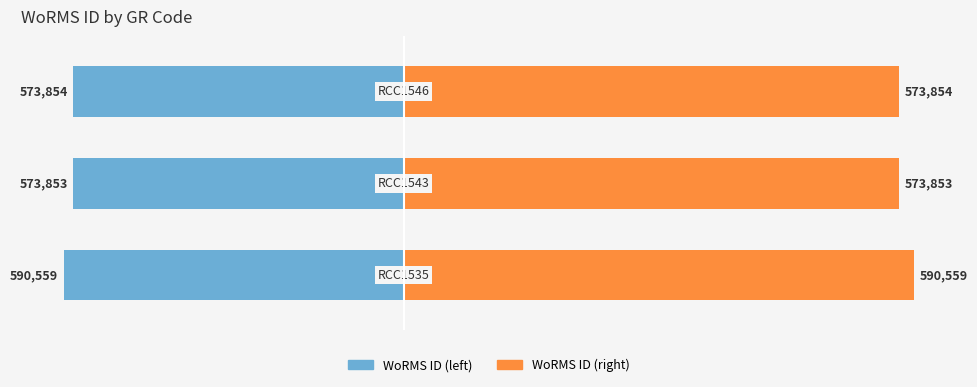

What is the average value of the WoRMS ID (normalized left) series?

-17.7